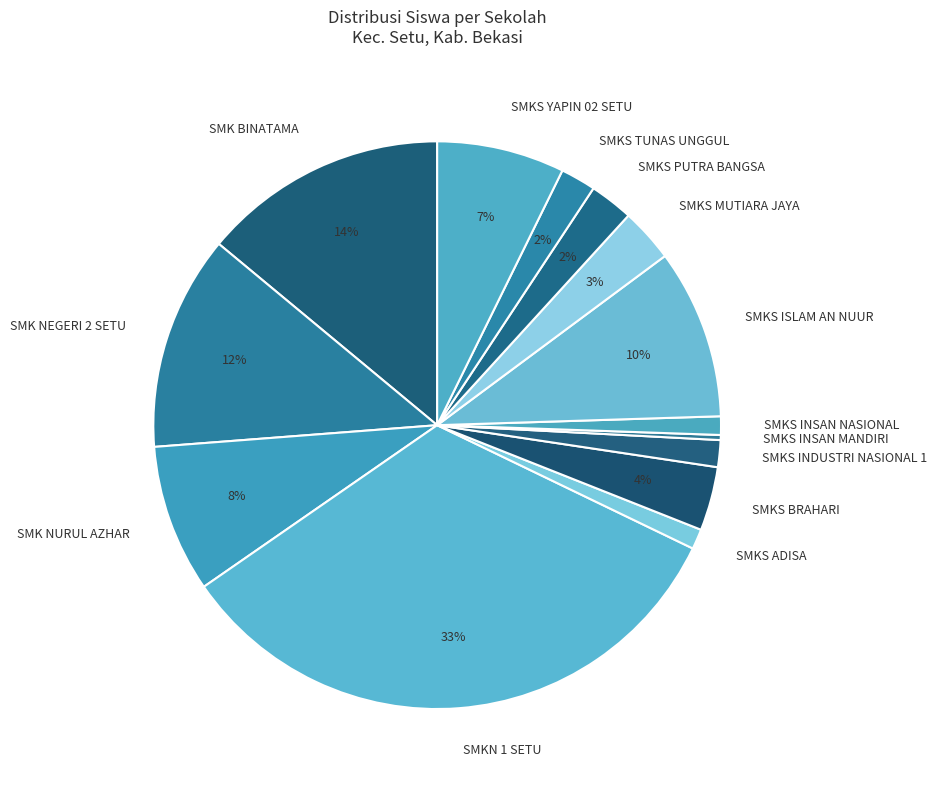

Approximately how many times larger is the value at SMKS BRAHARI compared to SMK NEGERI 2 SETU?

0.3